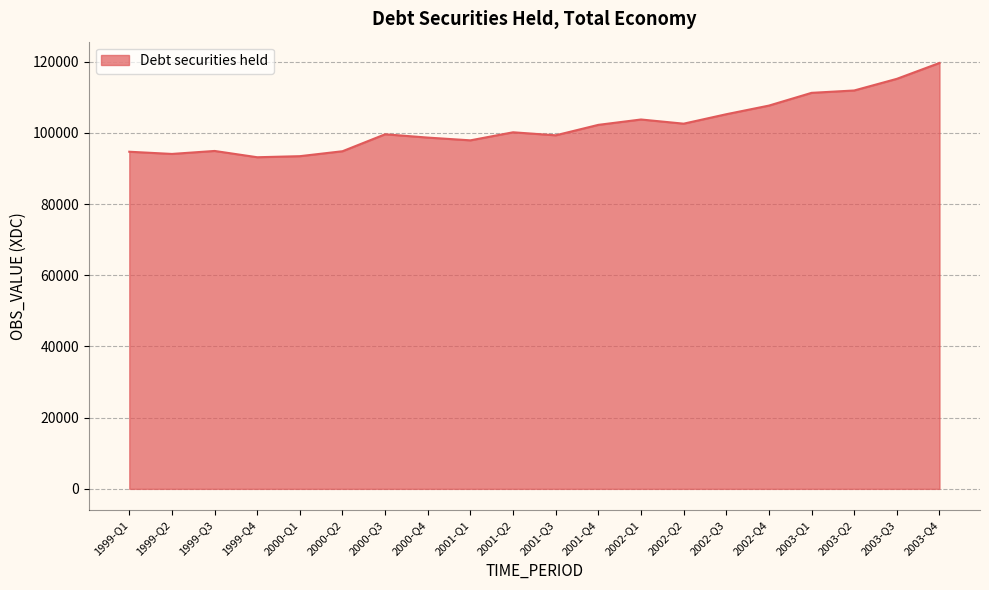

The chart shows a value of 97896.8 at 2001-Q1. True or false?

True